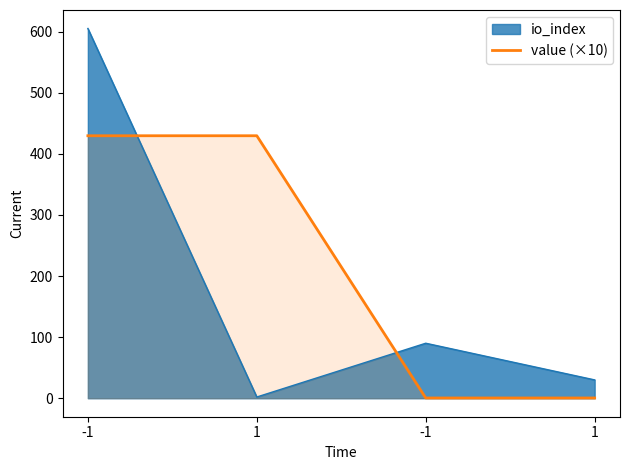

The value at -1 is 0.2. True or false?

False